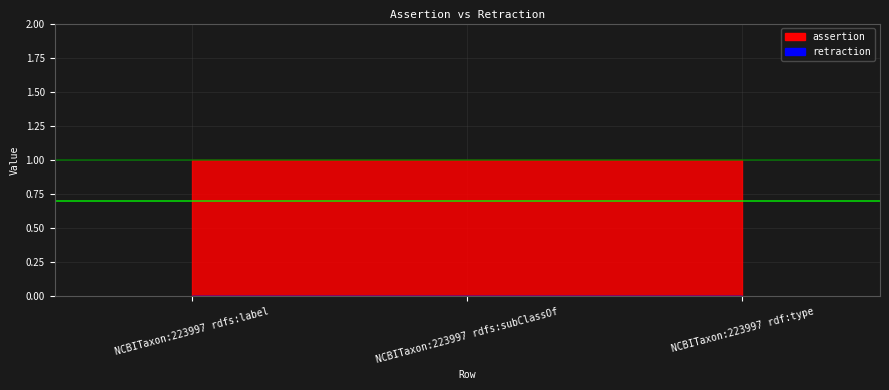

True or false: assertion has a value of 1 at NCBITaxon:223997 rdf:type.

True